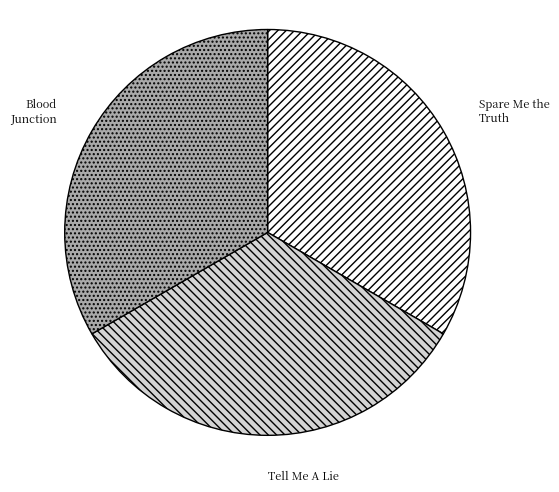

Approximately how many times larger is the value at Spare Me the Truth compared to Blood Junction?

1.0